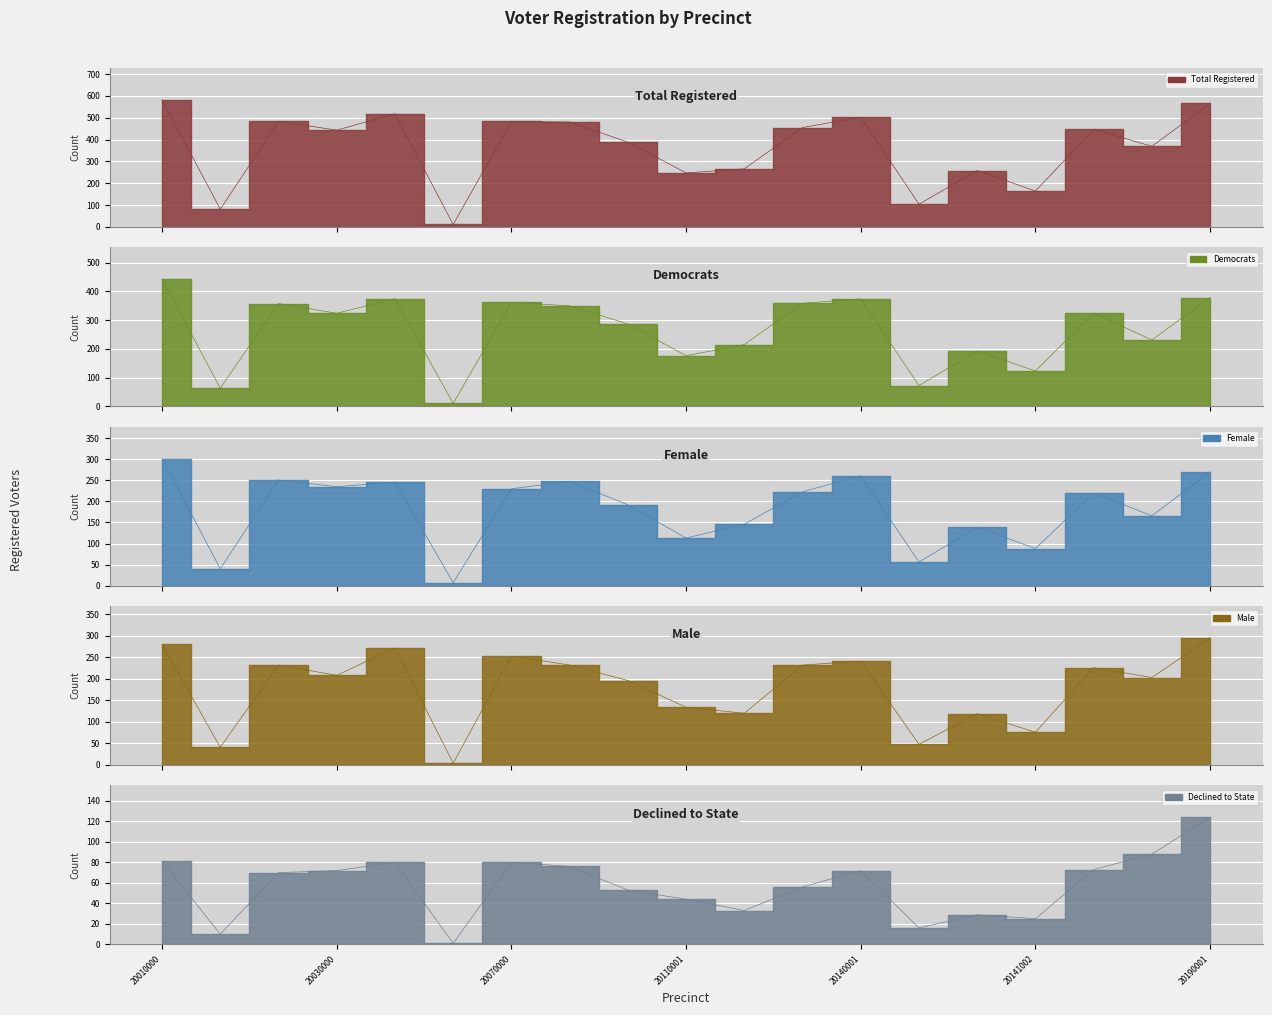

The dem series shows 459 at 20100000. True or false?

False